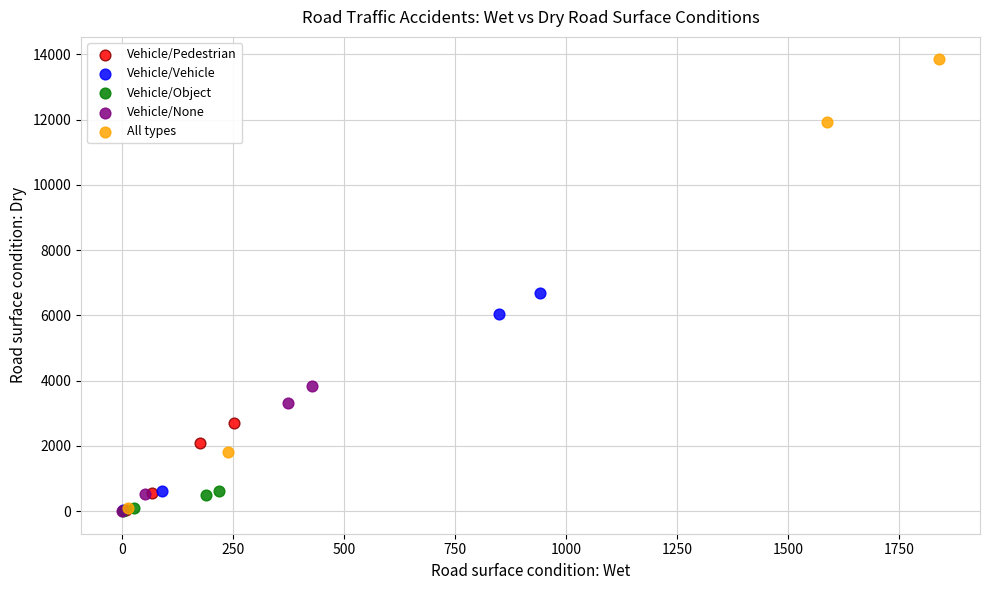

Which series reaches the maximum Y coordinate?

All types